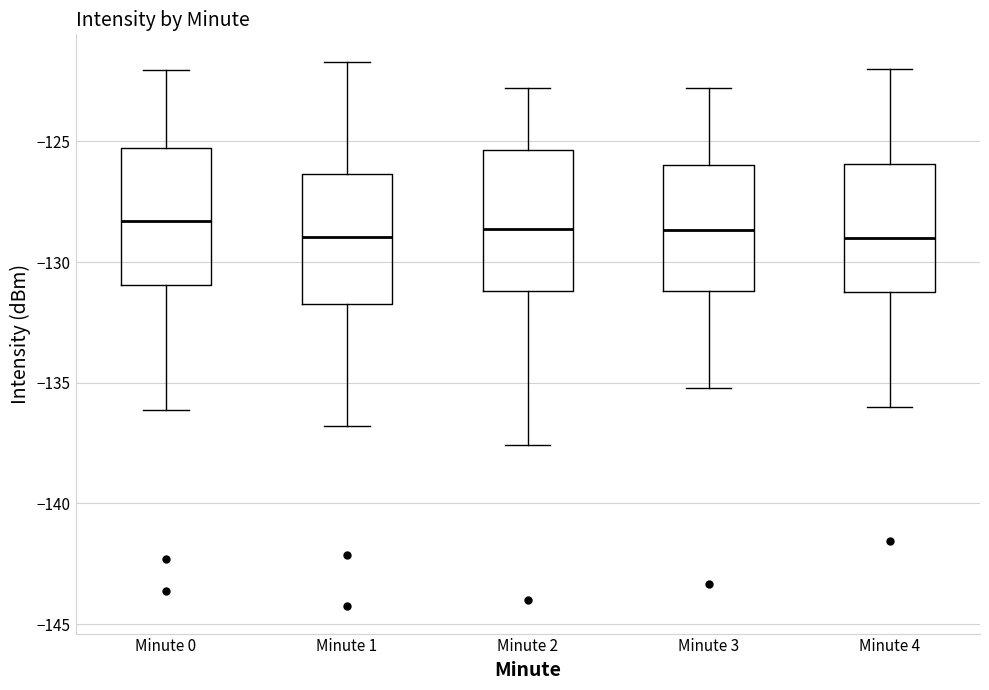

Reading left to right, read every box against the y-axis: the position of its median line, the range the box covers, and the ends of its whiskers. The values are not printed on the chart, so give them approximately, as read against the axis.

Minute 0: median -128.5, box -131.0 to -125.5, whiskers -136.0 to -122.0
Minute 1: median -129.0, box -131.5 to -126.5, whiskers -137.0 to -121.5
Minute 2: median -128.5, box -131.0 to -125.5, whiskers -137.5 to -123.0
Minute 3: median -128.5, box -131.0 to -126.0, whiskers -135.0 to -123.0
Minute 4: median -129.0, box -131.0 to -126.0, whiskers -136.0 to -122.0